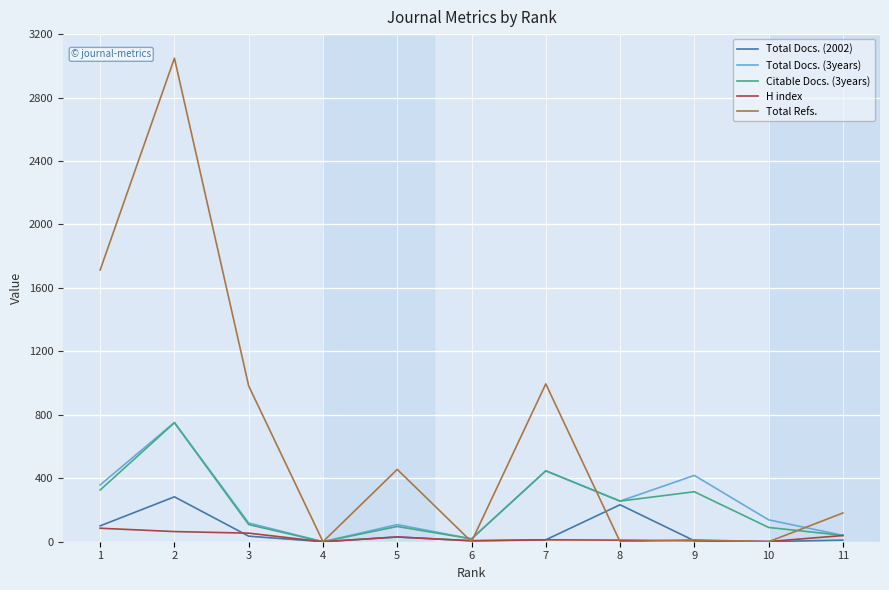

How many series are shown in this chart?

5